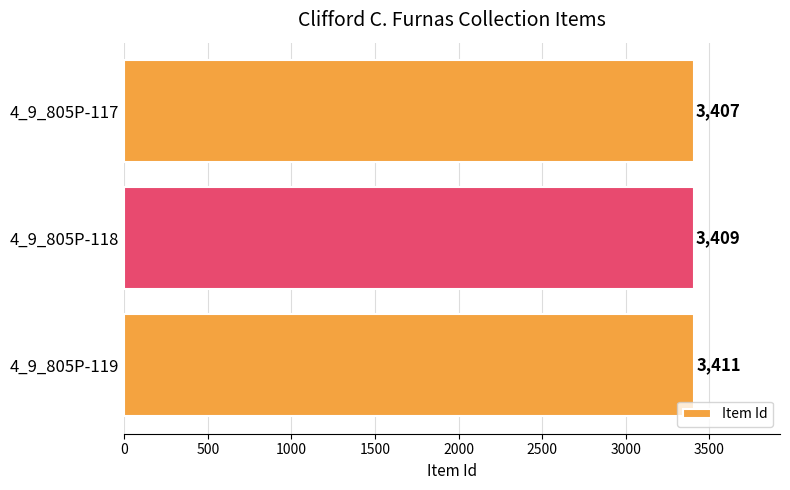

Rank the categories by value from lowest to highest.

4_9_805P-117, 4_9_805P-118, 4_9_805P-119